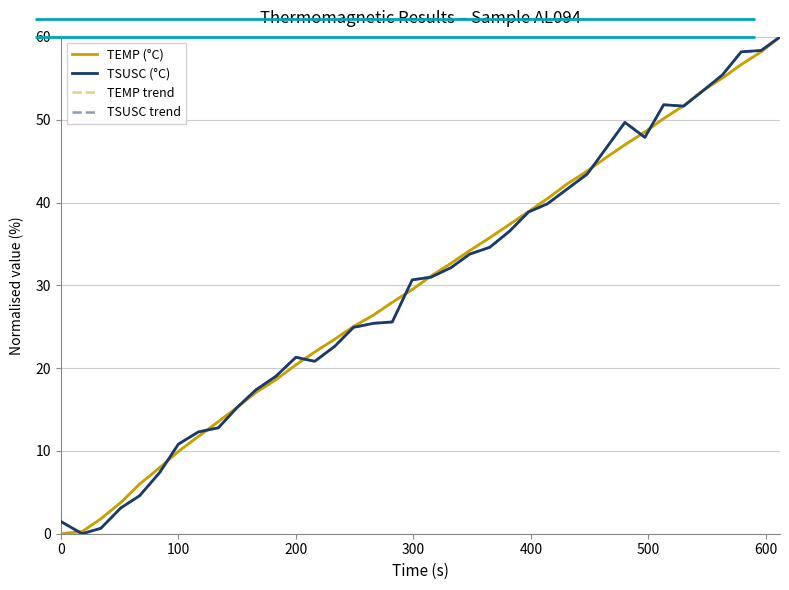

At how many categories does at least one series exceed 49?

8